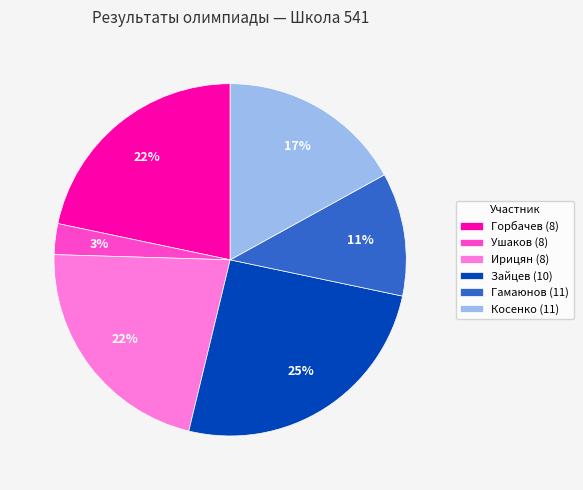

Do Горбачев (8) and Гамаюнов (11) together represent more than half of the pie?

No